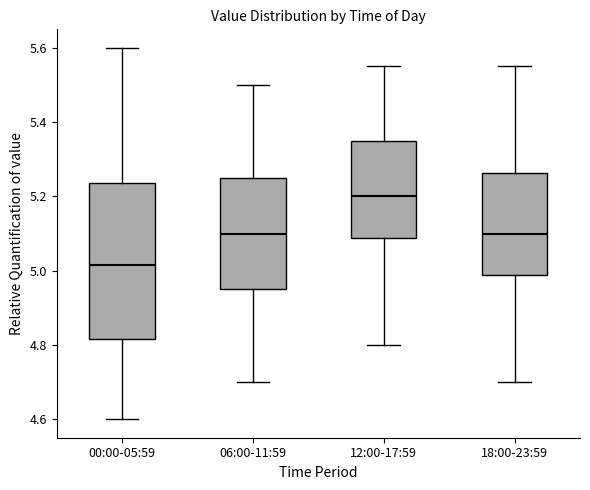

Comparing the boxes themselves (not the whiskers), which one is the tallest?

00:00-05:59